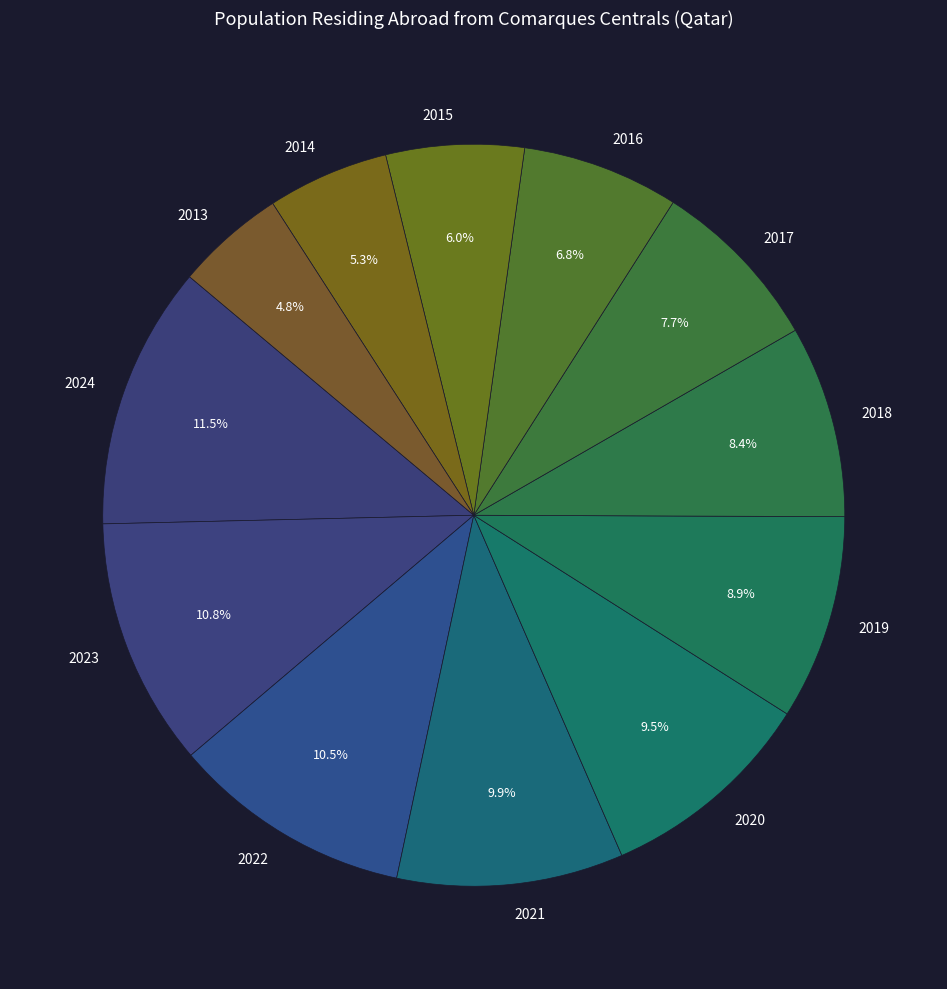

Do 2016 and 2022 together represent more than half of the pie?

No